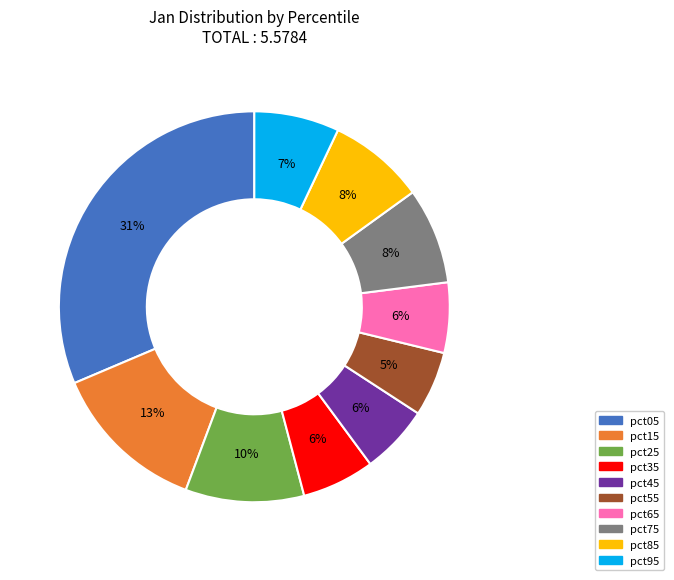

To the nearest percent, what portion does pct45 represent?

6%